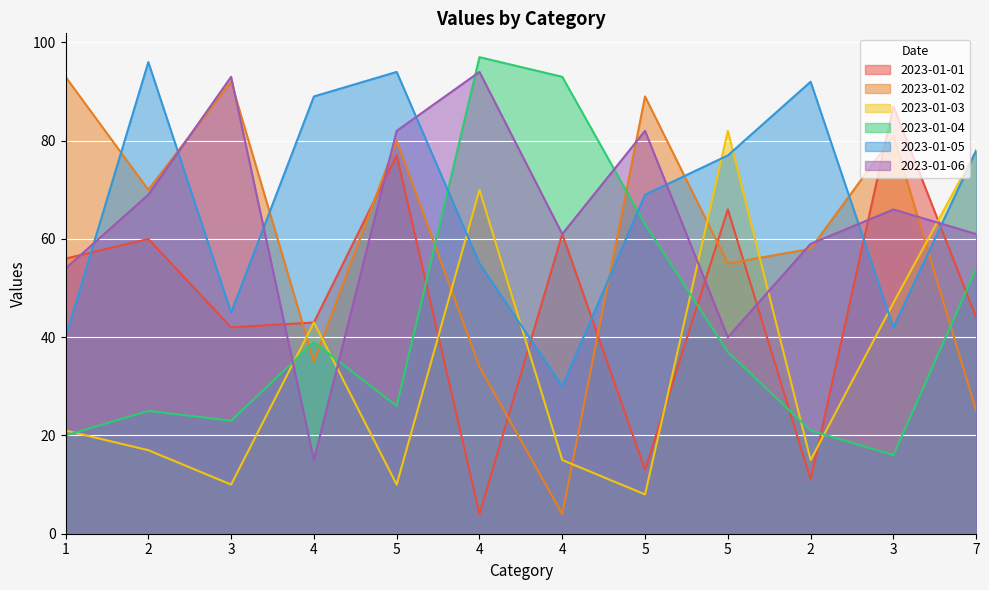

Does the chart display data point markers on the line(s)?

No